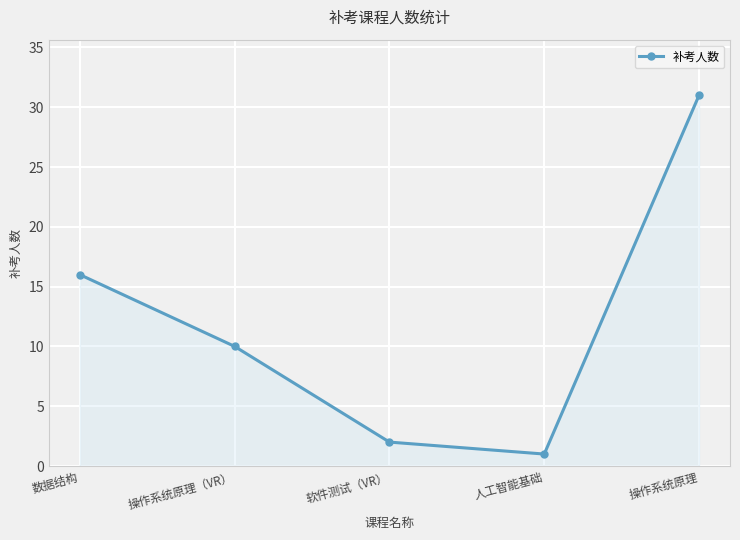

What is the label of the 5th point from the right?

数据结构